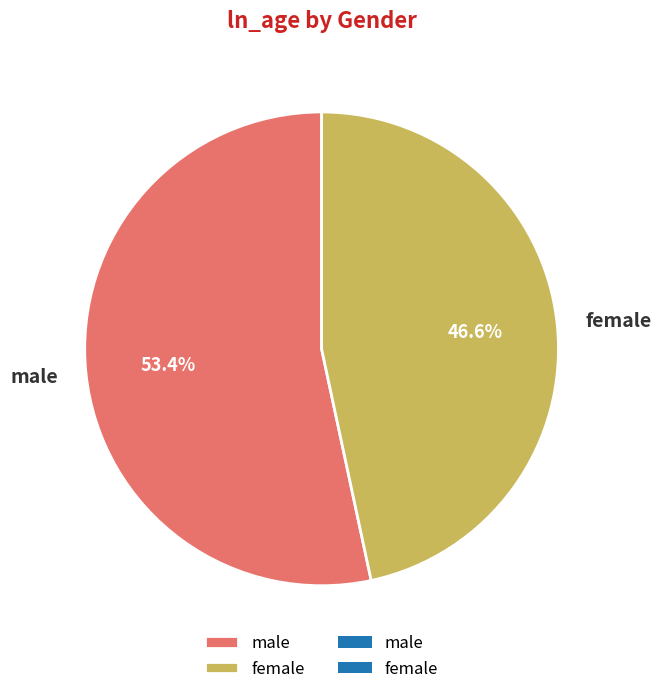

How many slices are in this pie chart?

2